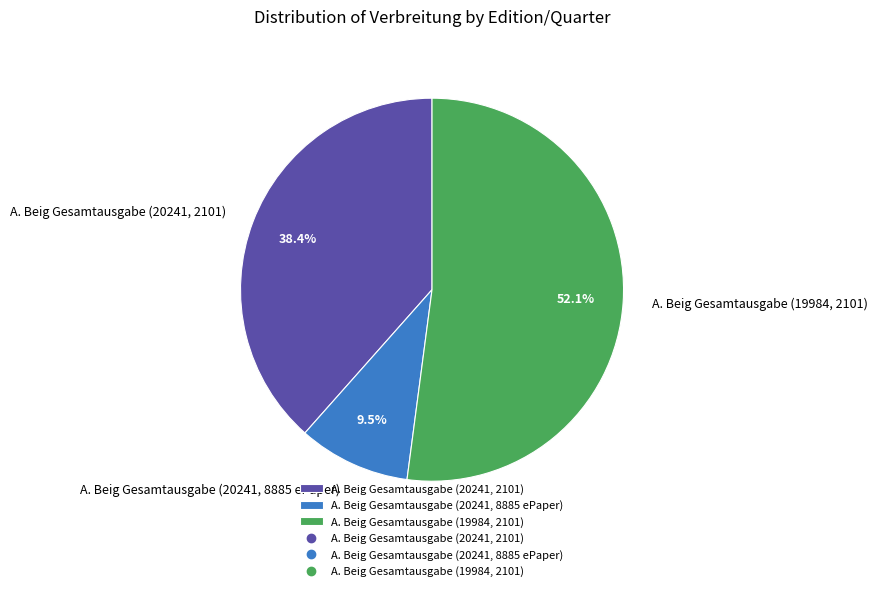

Which slice is the smallest?

A. Beig Gesamtausgabe (20241, 8885 ePaper)